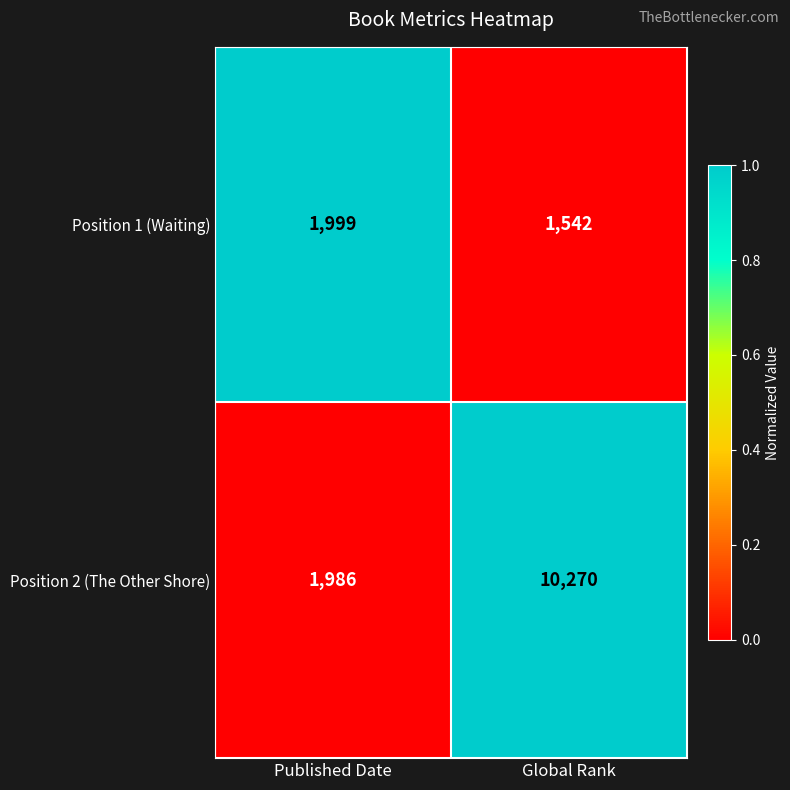

What is the spread (max minus min) of values at Global Rank?

8728